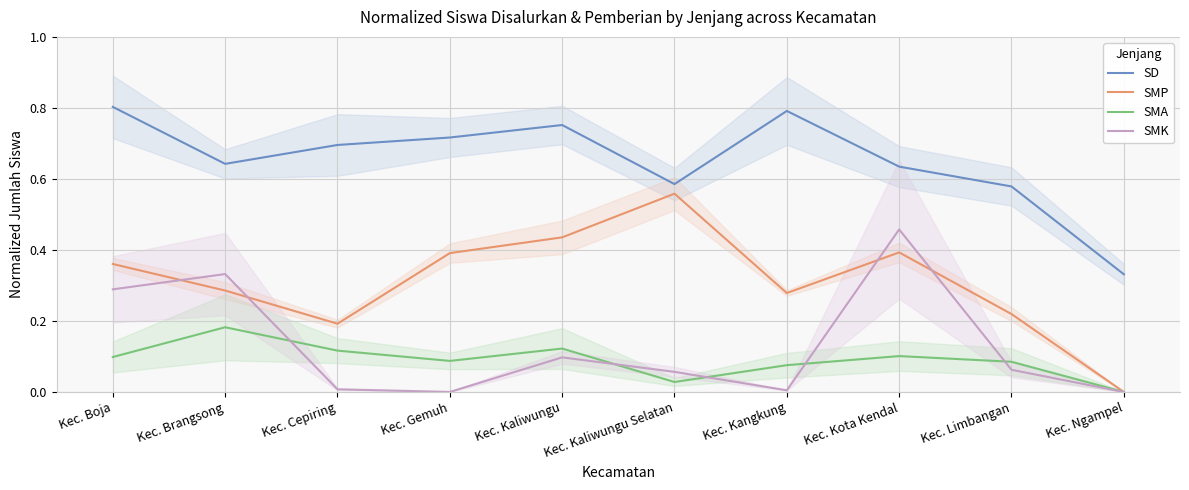

True or false: SMA and SD intersect in this chart.

False